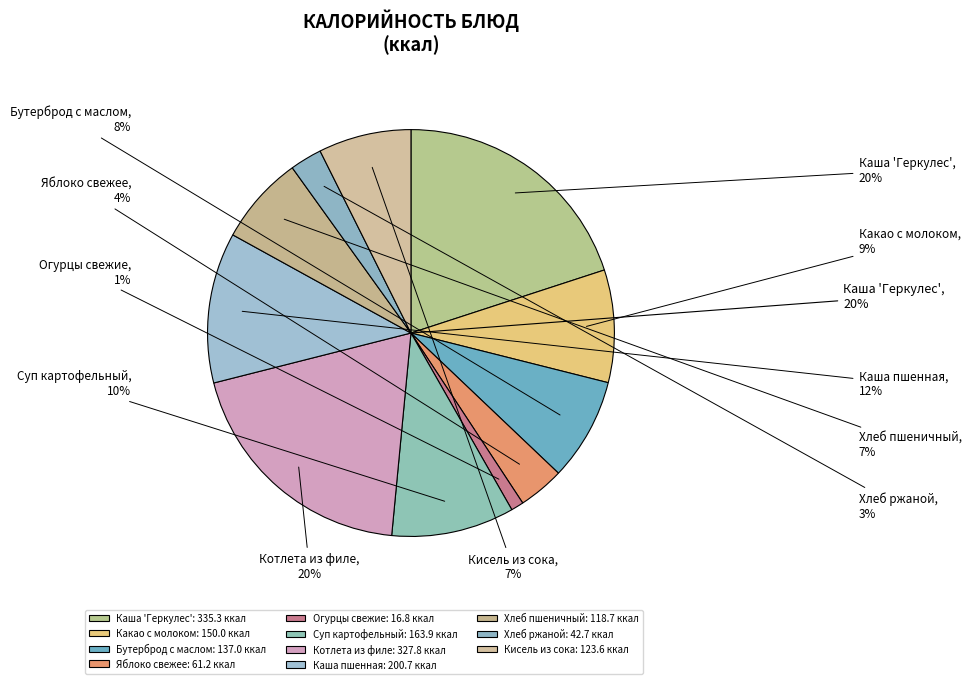

To the nearest percent, what portion does Какао с молоком represent?

9%